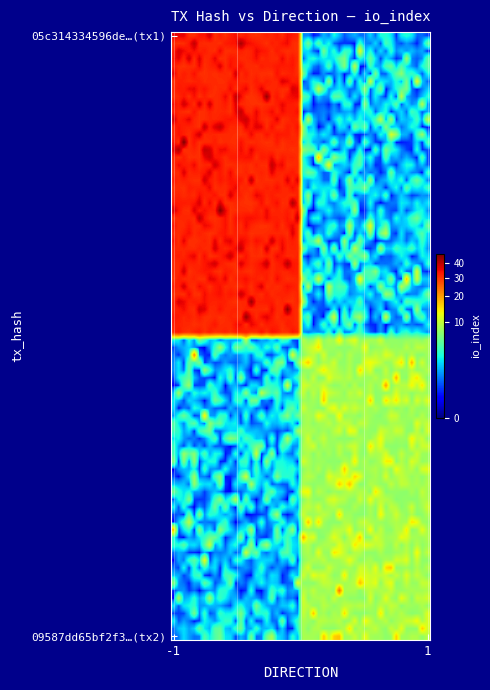

At how many categories does at least one series exceed 21?

1